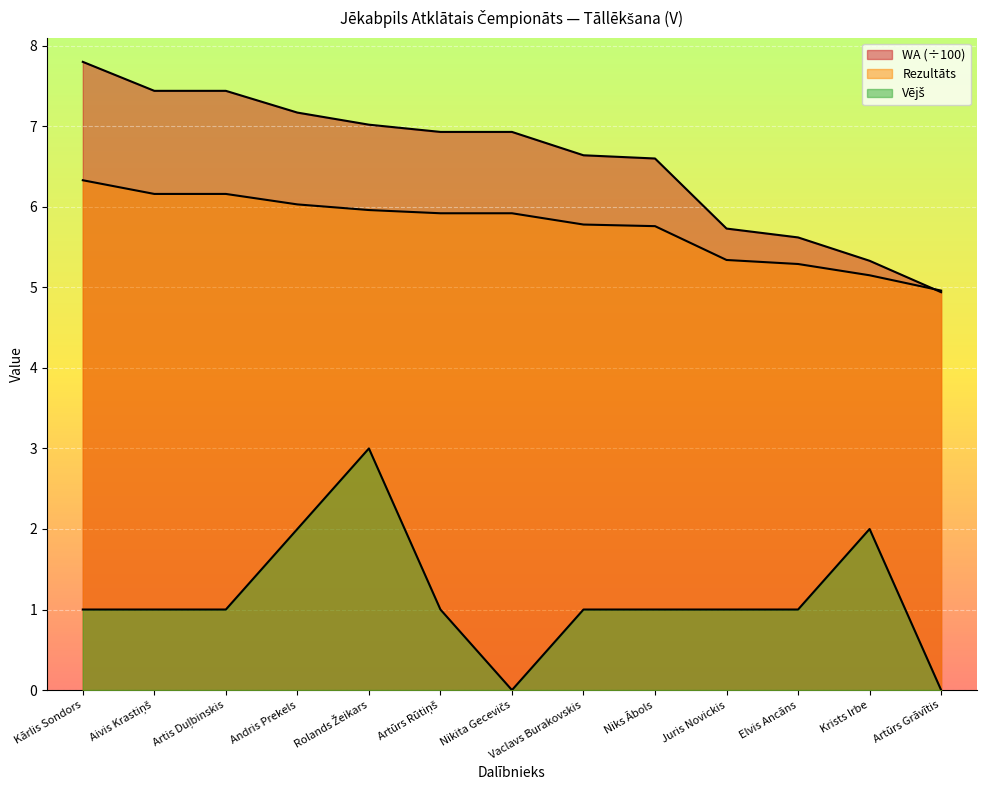

Between Rolands Žeikars and Artūrs Grāvītis, which series saw the biggest shift?

Vējš